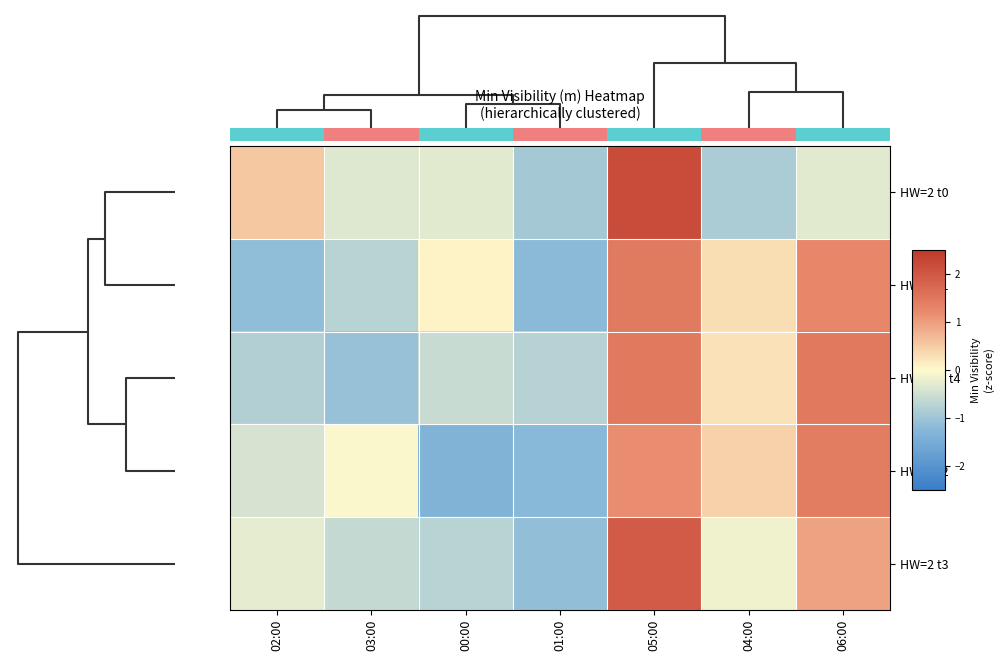

Which category has the lowest value in the HW=2 t3 series?

01:00